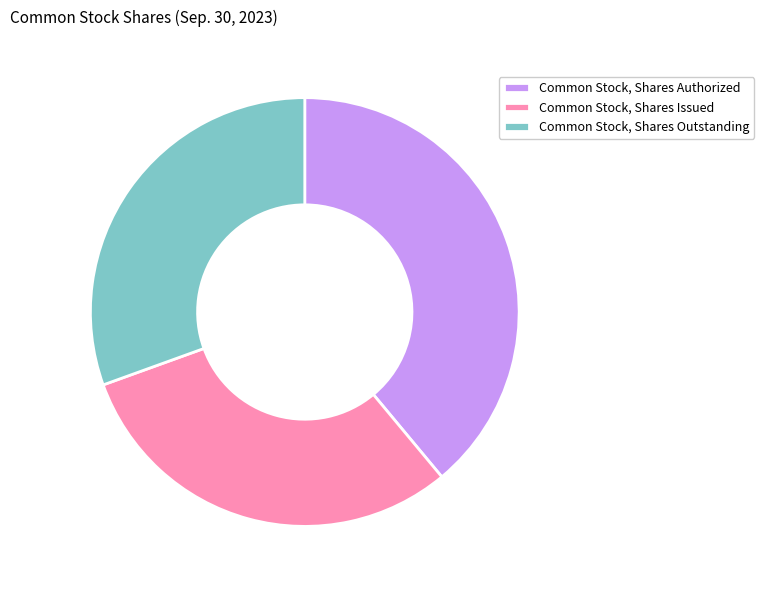

How many slices are in this pie chart?

3